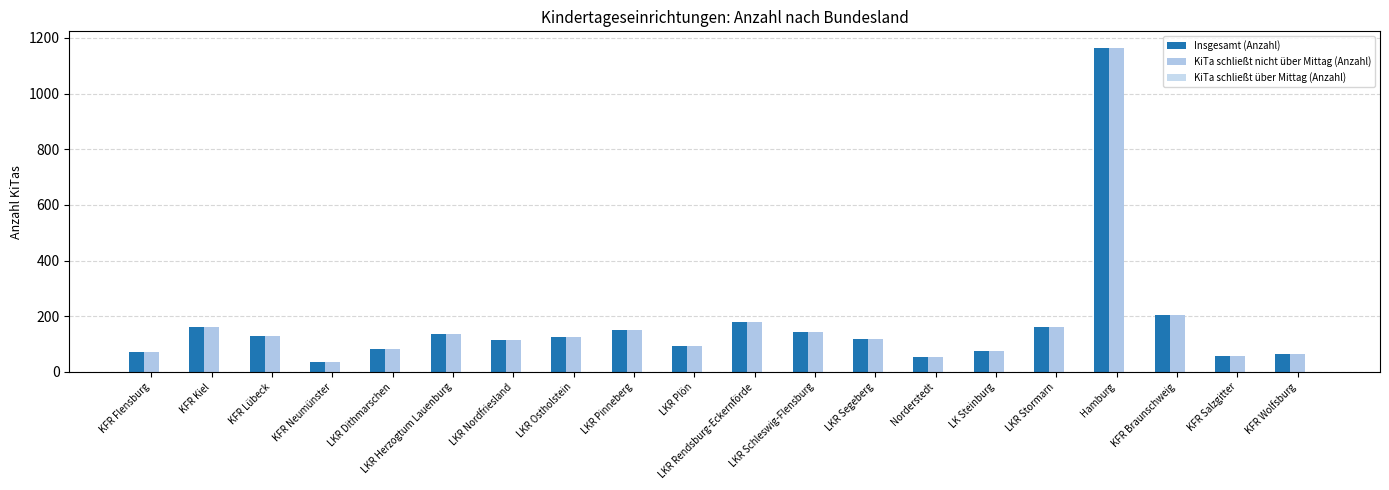

Is it true that Insgesamt (Anzahl) equals 136 at LKR Herzogtum Lauenburg?

True